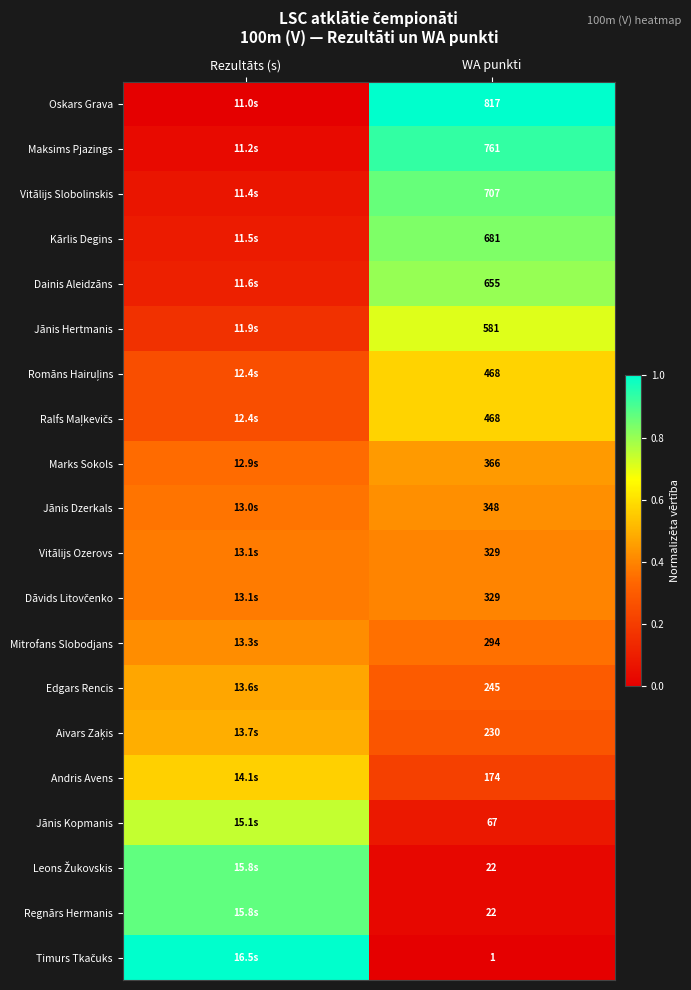

At which category is the sum across all series the highest?

WA punkti